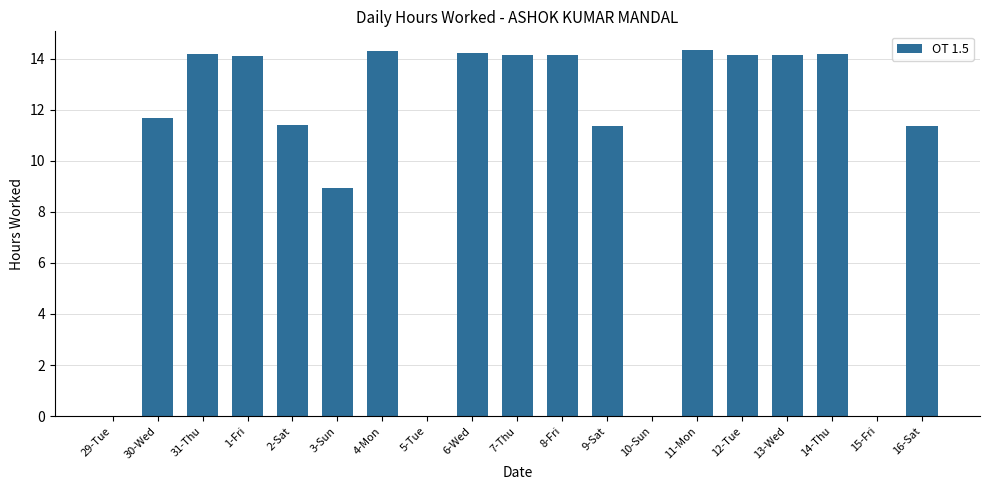

What is the sum of all values?

196.6